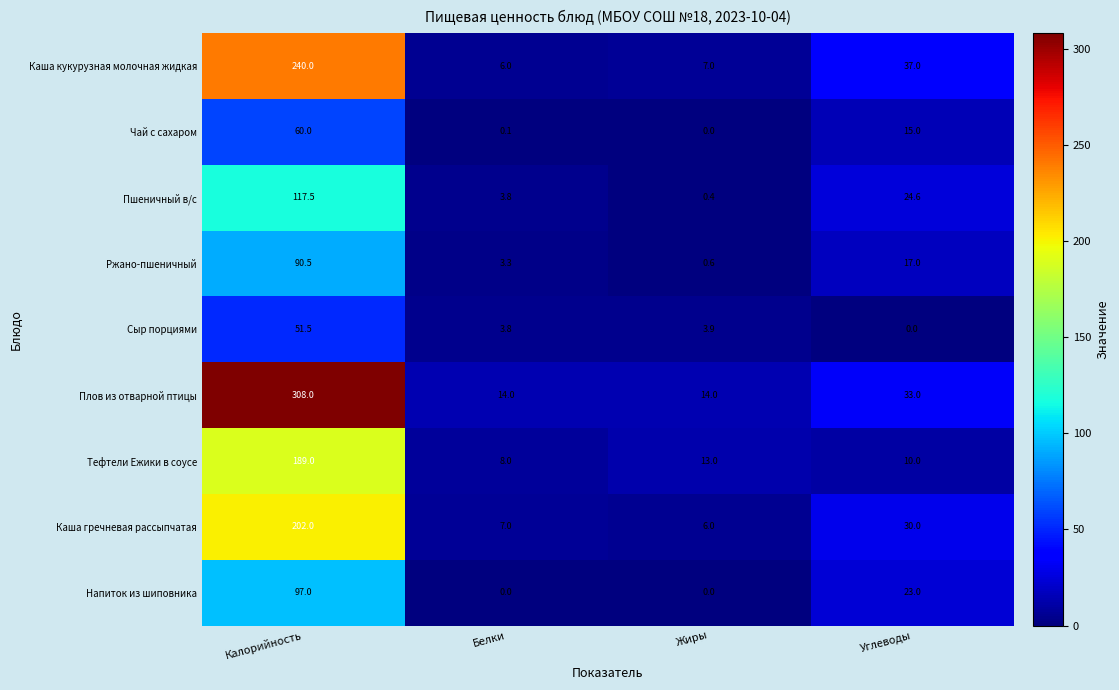

At Углеводы, list the series in order from smallest to largest.

Сыр порциями, Тефтели Ежики в соусе, Чай с сахаром, Ржано-пшеничный, Напиток из шиповника, Пшеничный в/с, Каша гречневая рассыпчатая, Плов из отварной птицы, Каша кукурузная молочная жидкая